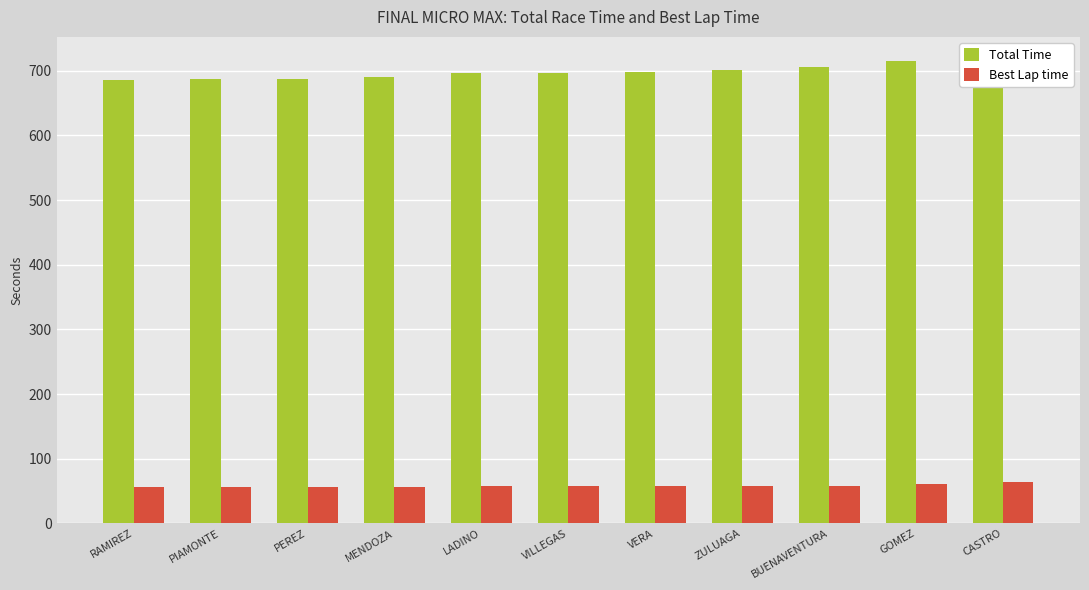

Count the number of data series in this chart.

2